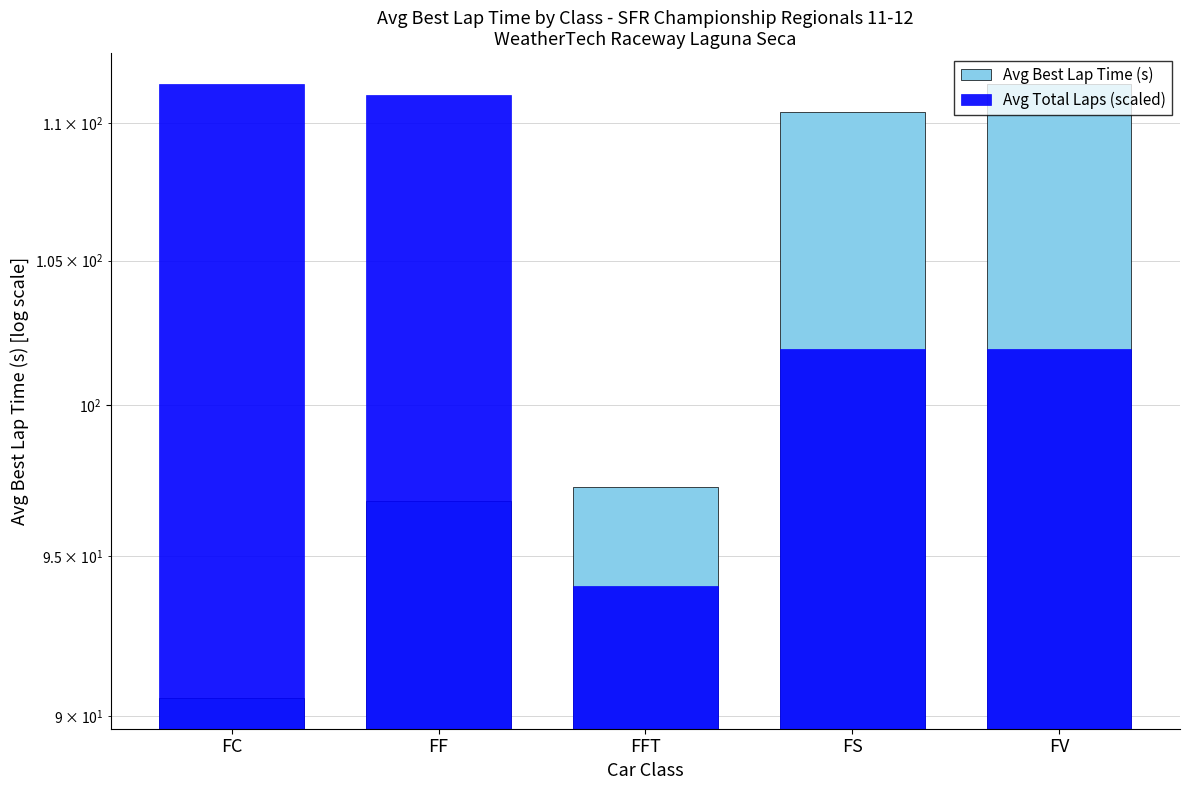

What is the label of the 3rd bar from the left?

FFT